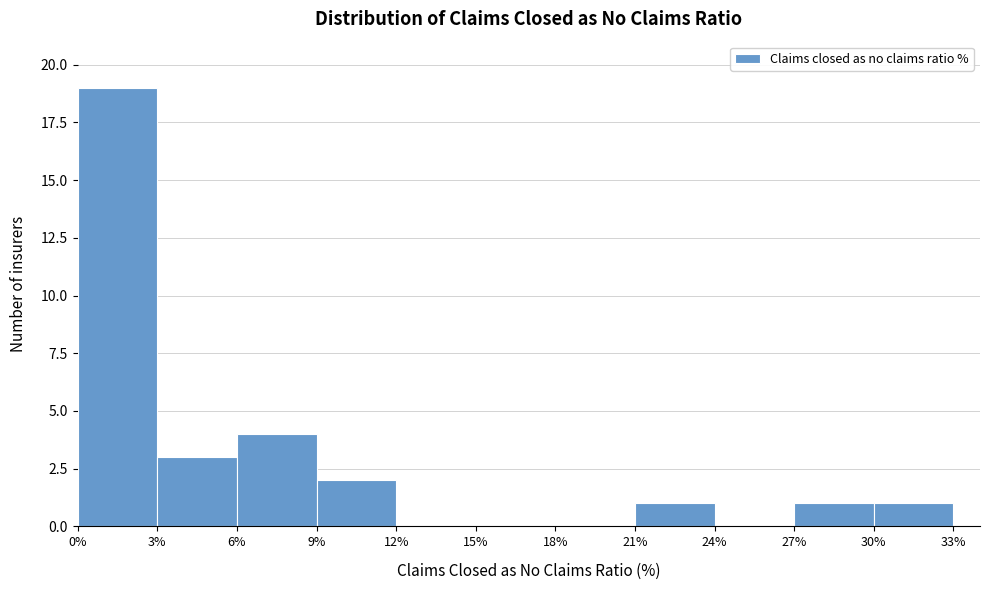

Over which range of the x-axis is the bar tallest?

0% to 3%